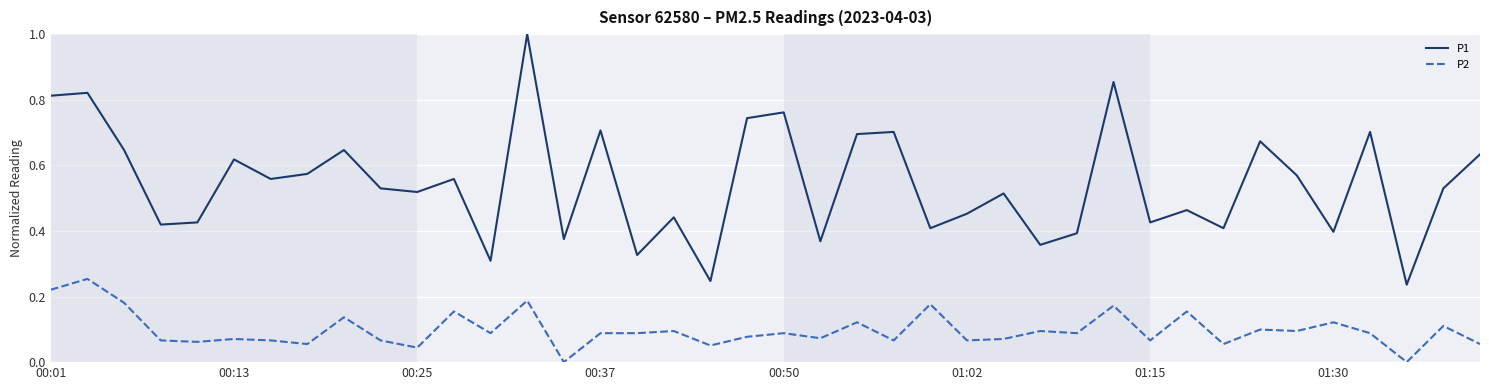

Which series has the largest total across all categories?

P1